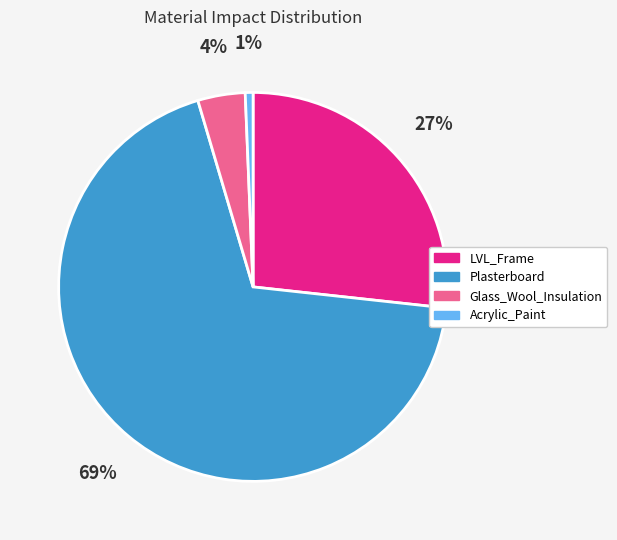

The Acrylic_Paint slice represents 8% of the pie. True or false?

False